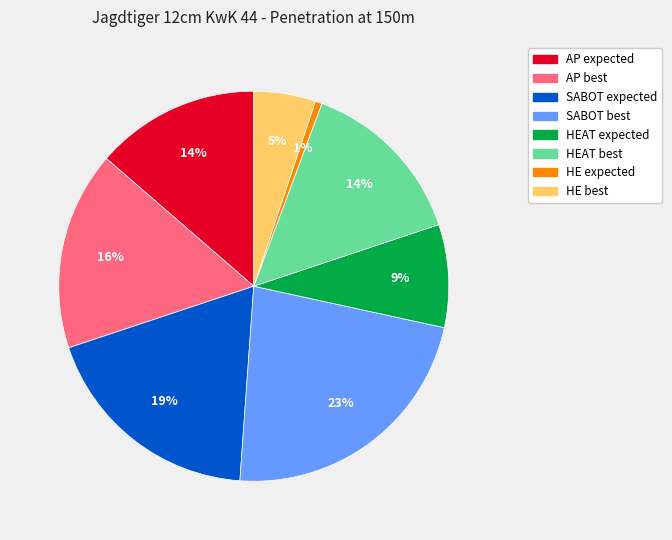

True or false: HE best accounts for 16% of the total.

False